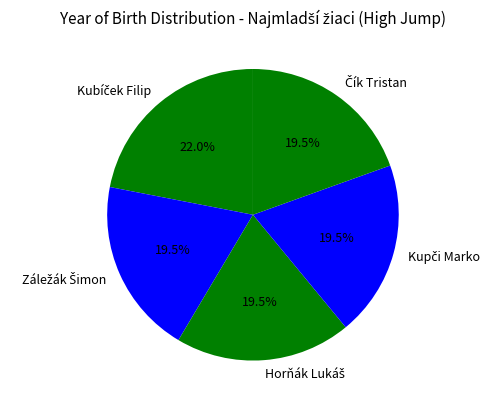

Is there any slice that represents more than half of the pie?

No